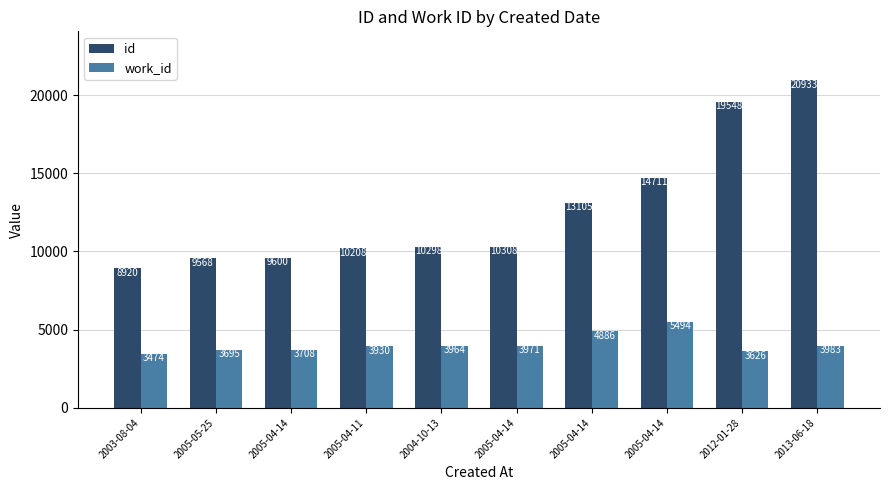

What are all the series names shown in the legend?

id, work_id